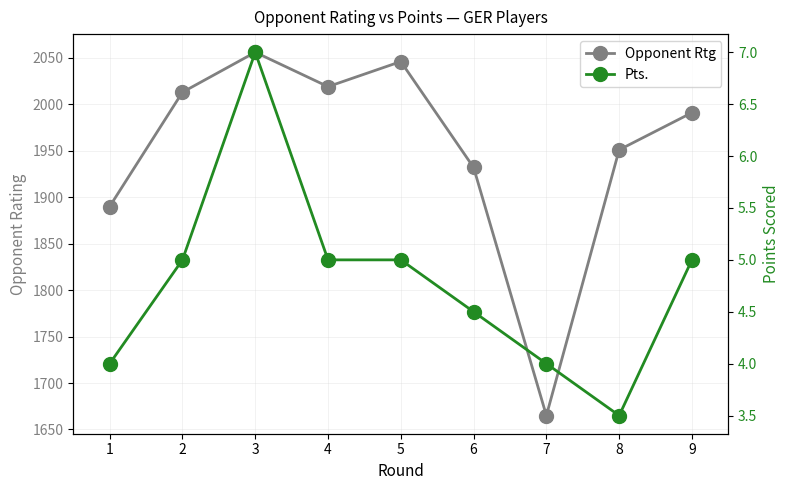

Is it true that Pts. equals 5.9 at 8?

False